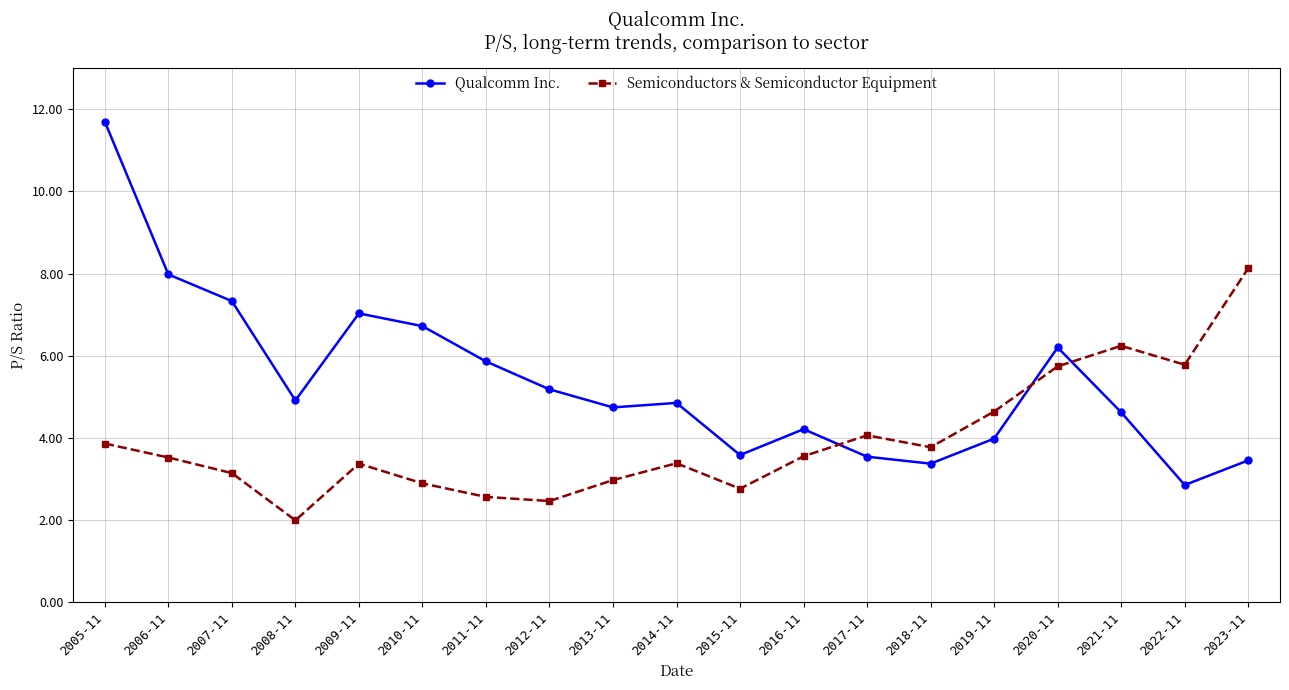

At which label is Semiconductors & Semiconductor Equipment closest to 5?

2019-11